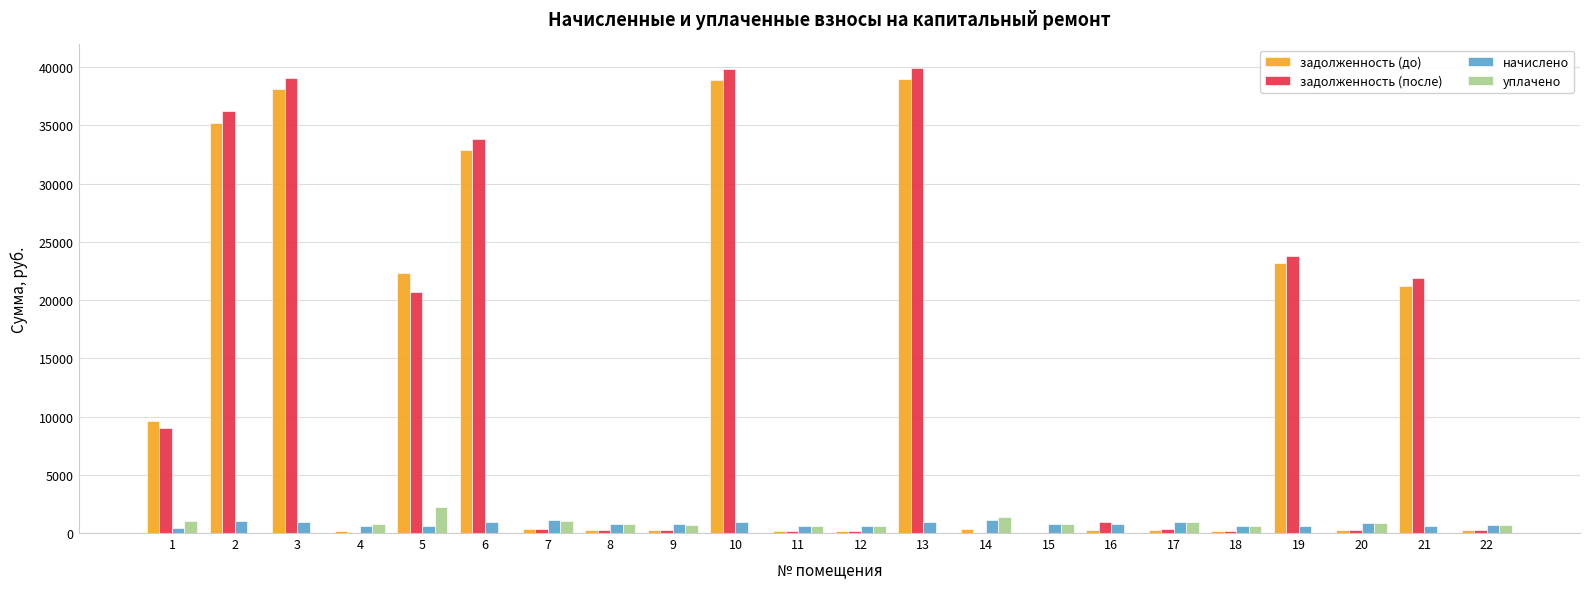

True or false: задолженность (после) has a value of -26803.1 at 4.

False